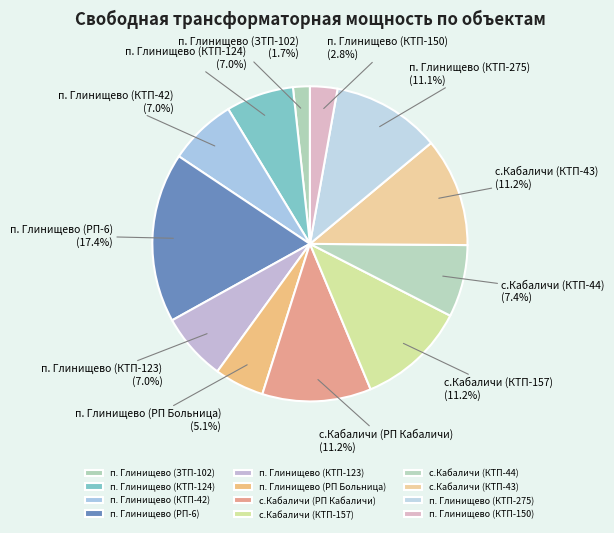

To the nearest percent, what portion does с.Кабаличи (КТП-157) represent?

11%